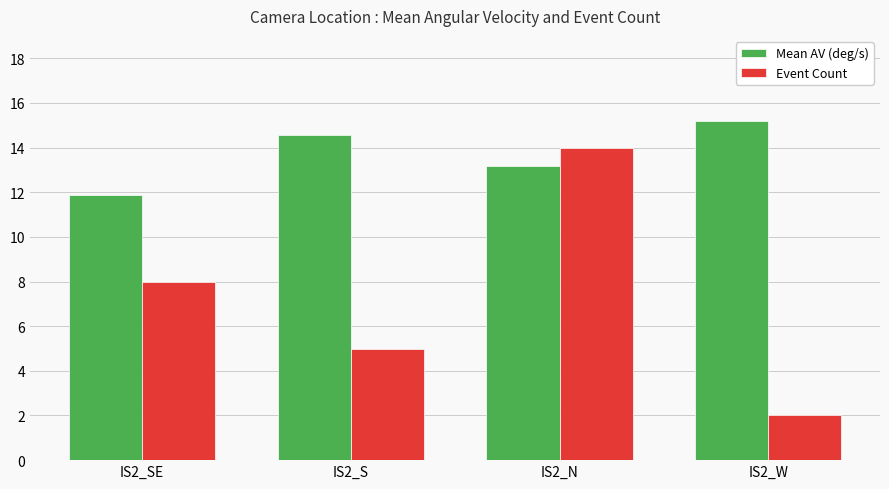

True or false: Event Count has a value of 21.1 at IS2_N.

False